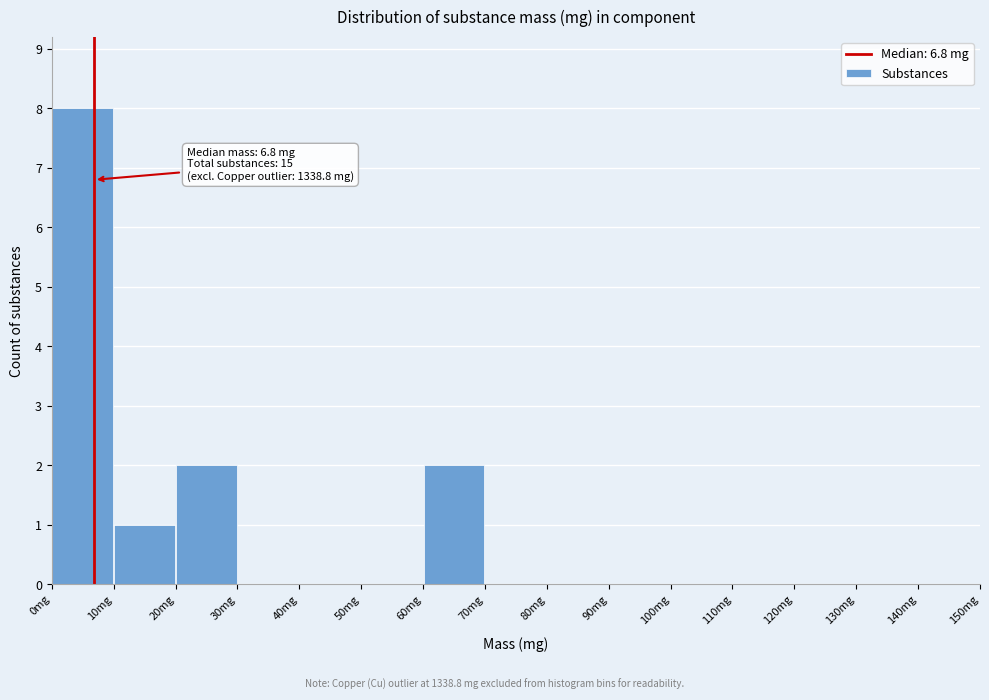

Which range on the x-axis has the tallest bar?

0 to 10